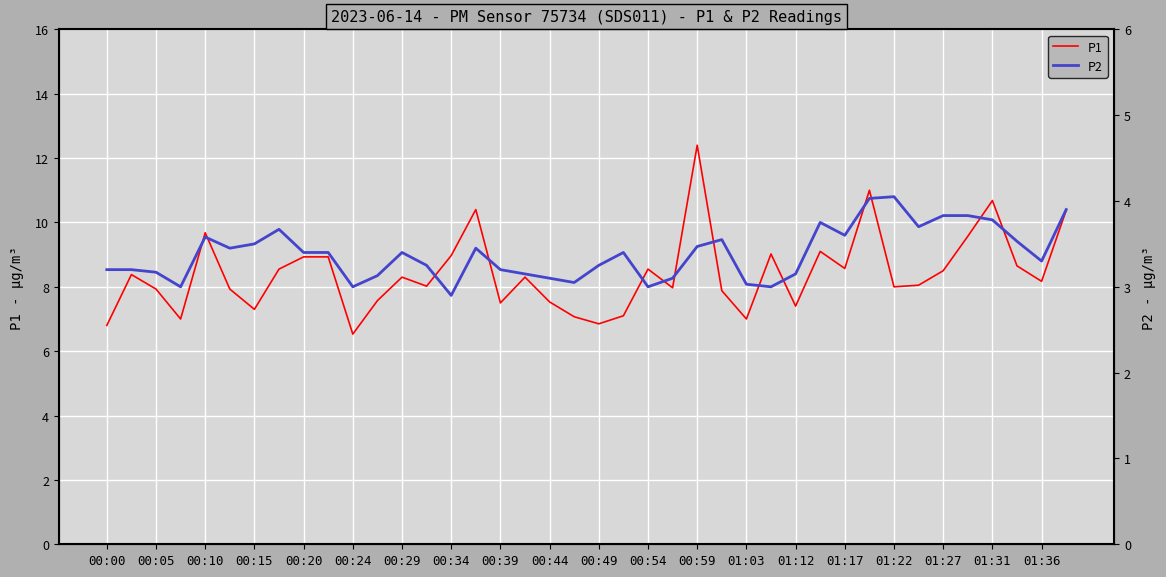

At which label does P1 reach its peak?

00:59